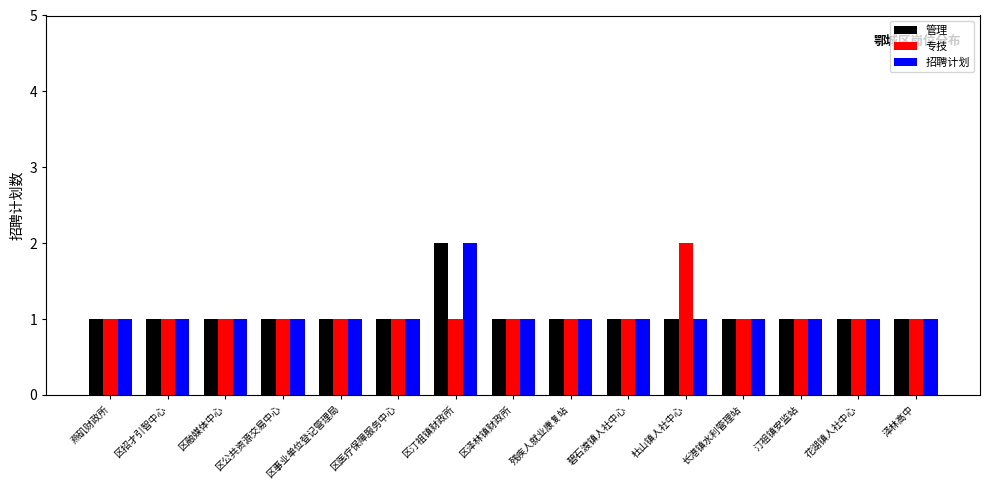

Reading left to right, list all the values displayed in this chart.

管理: 燕矶财政所=1	区招才引智中心=1	区融媒体中心=1	区公共资源交易中心=1	区事业单位登记管理局=1	区医疗保障服务中心=1	区汀祖镇财政所=2	区泽林镇财政所=1	残疾人就业康复站=1	碧石渡镇人社中心=1	杜山镇人社中心=1	长港镇水利管理站=1	汀祖镇安监站=1	花湖镇人社中心=1	泽林高中=1
专技: 燕矶财政所=1	区招才引智中心=1	区融媒体中心=1	区公共资源交易中心=1	区事业单位登记管理局=1	区医疗保障服务中心=1	区汀祖镇财政所=1	区泽林镇财政所=1	残疾人就业康复站=1	碧石渡镇人社中心=1	杜山镇人社中心=2	长港镇水利管理站=1	汀祖镇安监站=1	花湖镇人社中心=1	泽林高中=1
招聘计划: 燕矶财政所=1	区招才引智中心=1	区融媒体中心=1	区公共资源交易中心=1	区事业单位登记管理局=1	区医疗保障服务中心=1	区汀祖镇财政所=2	区泽林镇财政所=1	残疾人就业康复站=1	碧石渡镇人社中心=1	杜山镇人社中心=1	长港镇水利管理站=1	汀祖镇安监站=1	花湖镇人社中心=1	泽林高中=1